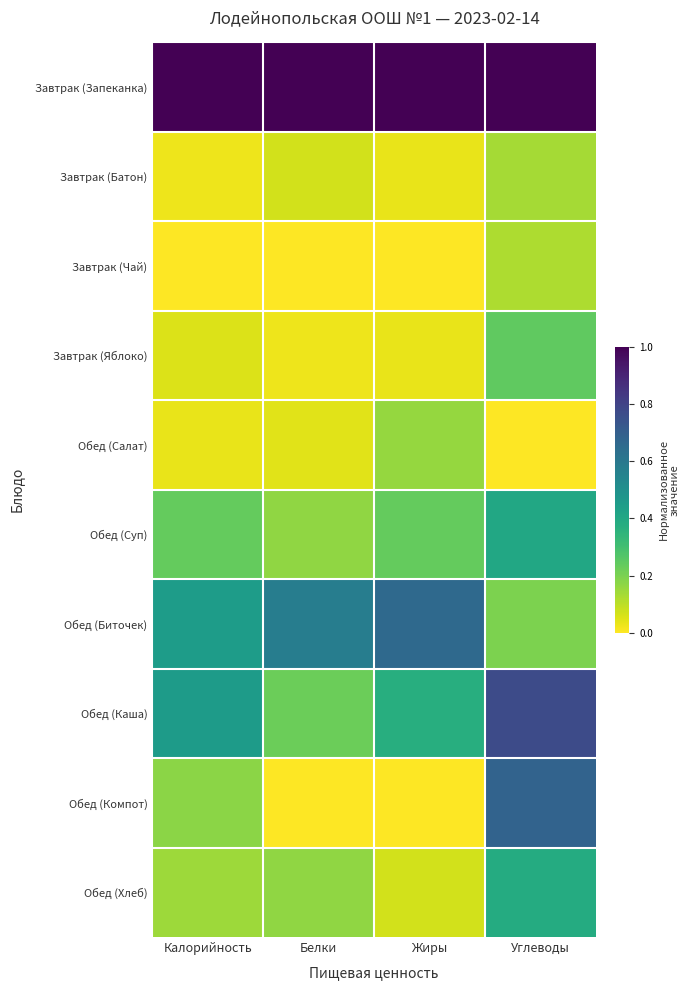

Reading right to left, transcribe all the data shown in this chart.

Завтрак (Запеканка): Углеводы=1.0	Жиры=1.0	Белки=1.0	Калорийность=1.0
Завтрак (Батон): Углеводы=0.1	Жиры=0.0	Белки=0.1	Калорийность=0.0
Завтрак (Чай): Углеводы=0.1	Жиры=0.0	Белки=0.0	Калорийность=0.0
Завтрак (Яблоко): Углеводы=0.2	Жиры=0.0	Белки=0.0	Калорийность=0.1
Обед (Салат): Углеводы=0.0	Жиры=0.2	Белки=0.0	Калорийность=0.0
Обед (Суп): Углеводы=0.4	Жиры=0.2	Белки=0.2	Калорийность=0.2
Обед (Биточек): Углеводы=0.2	Жиры=0.7	Белки=0.6	Калорийность=0.4
Обед (Каша): Углеводы=0.8	Жиры=0.4	Белки=0.2	Калорийность=0.5
Обед (Компот): Углеводы=0.7	Жиры=0.0	Белки=0.0	Калорийность=0.2
Обед (Хлеб): Углеводы=0.4	Жиры=0.1	Белки=0.2	Калорийность=0.1